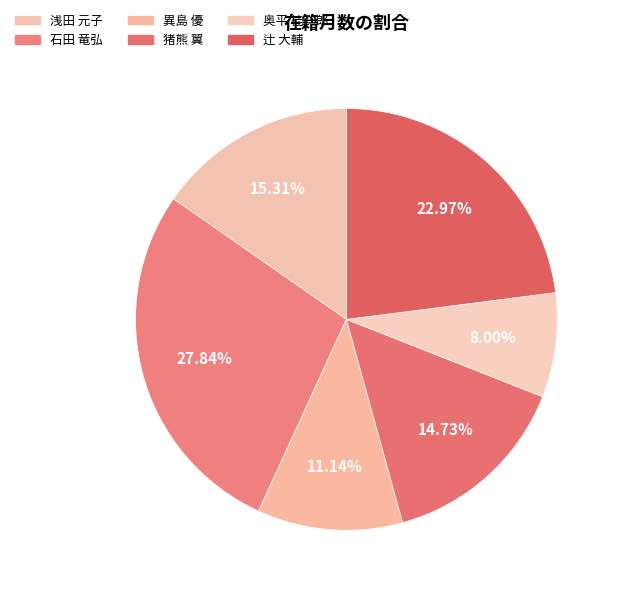

How many slices are in this pie chart?

6